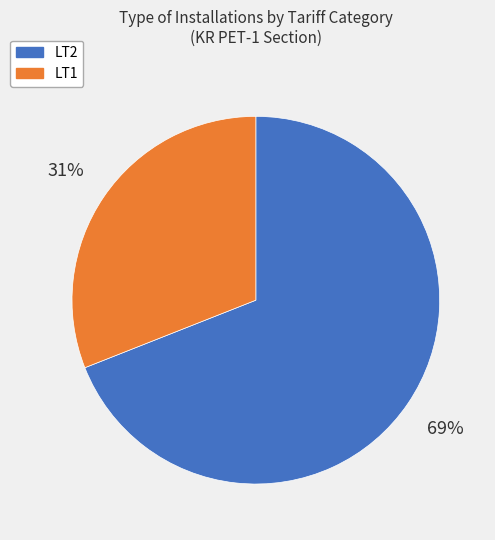

To the nearest percent, what is the difference between the largest and smallest slice percentages?

38%